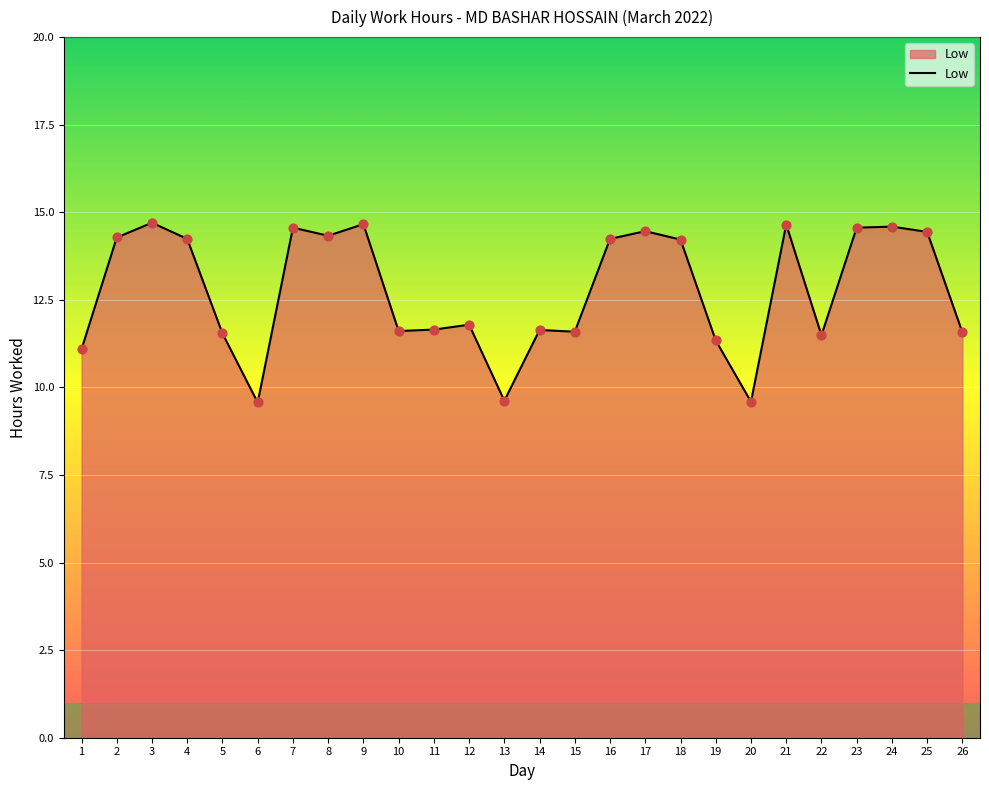

Approximately how many times larger is the value at 24 compared to 10?

1.3